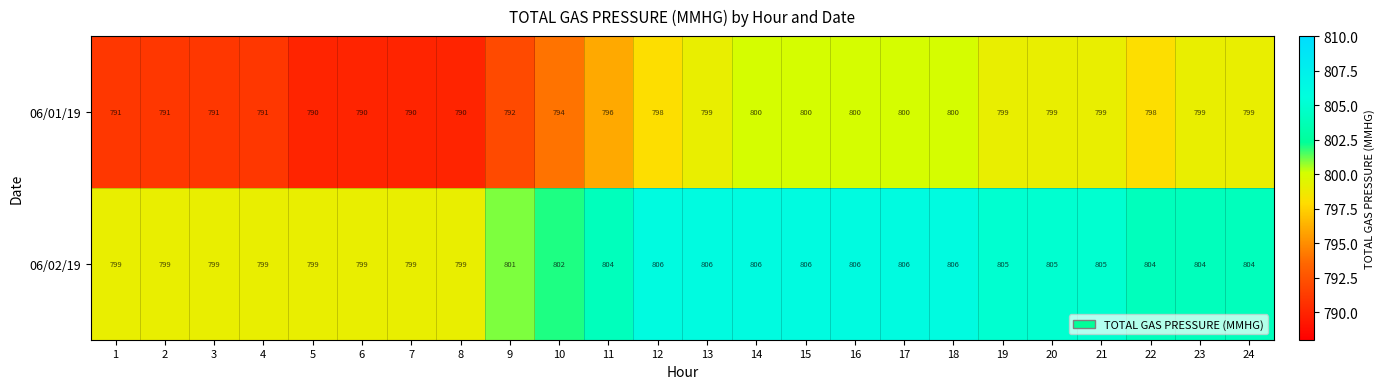

At how many categories does at least one series exceed 791?

24